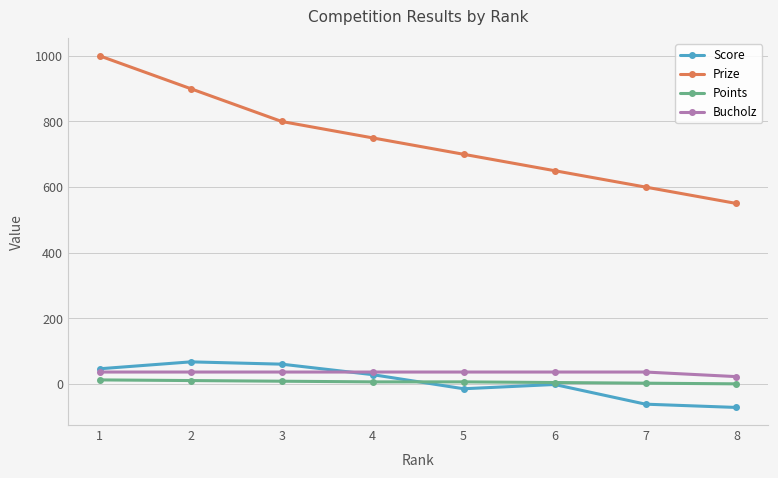

What is the difference between the maximum and minimum values in the Points series?

12